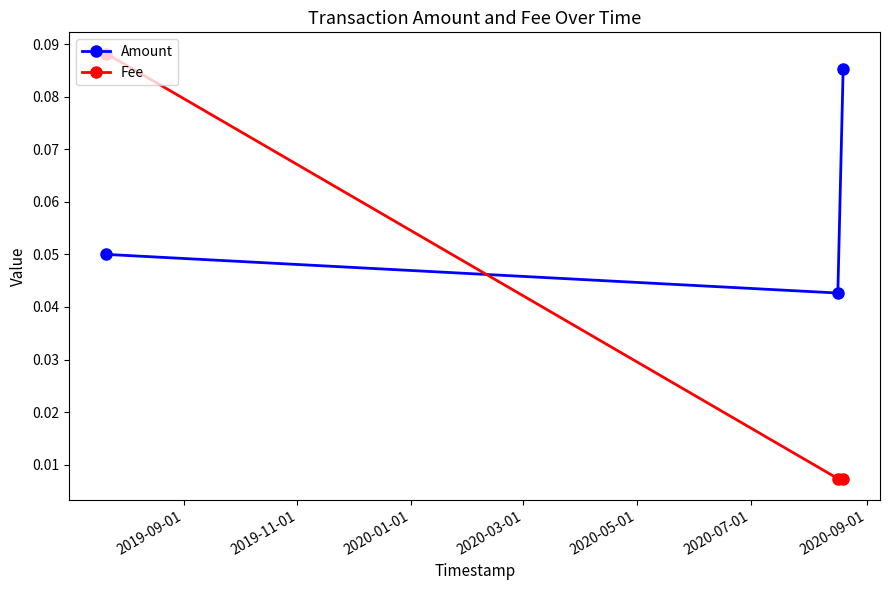

Which series has the largest range (max minus min)?

Fee